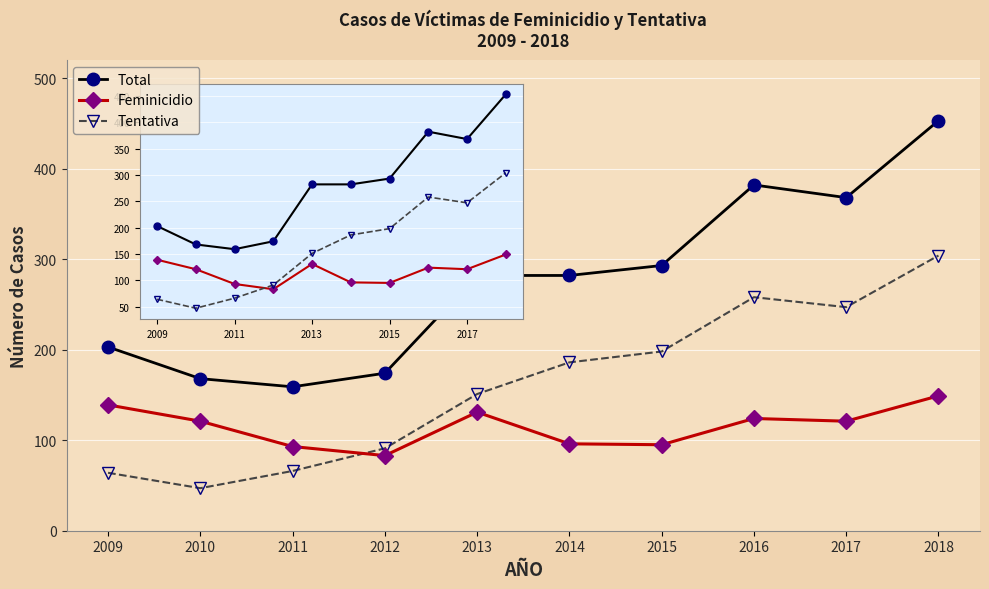

At how many categories does at least one series exceed 213?

6